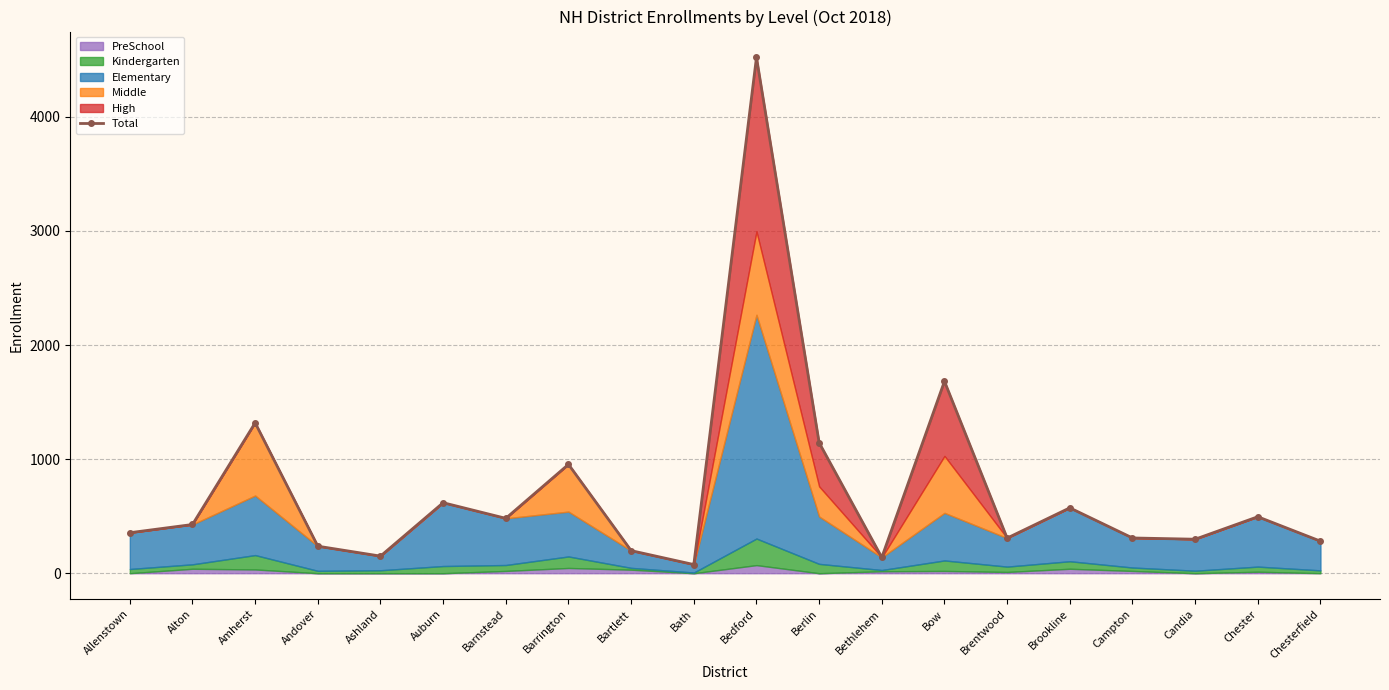

Rank the categories by value from lowest to highest.

Bath, Bethlehem, Ashland, Bartlett, Andover, Chesterfield, Candia, Brentwood, Campton, Allenstown, Alton, Barnstead, Chester, Brookline, Auburn, Barrington, Berlin, Amherst, Bow, Bedford